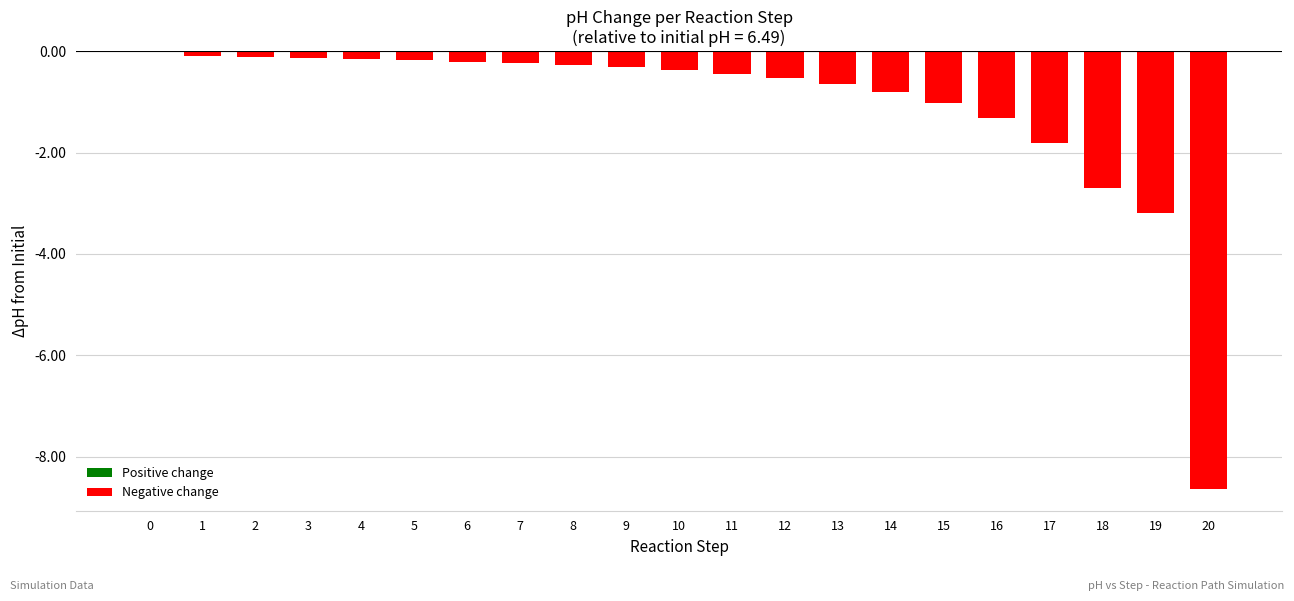

The value at 16 is -2.4. True or false?

False